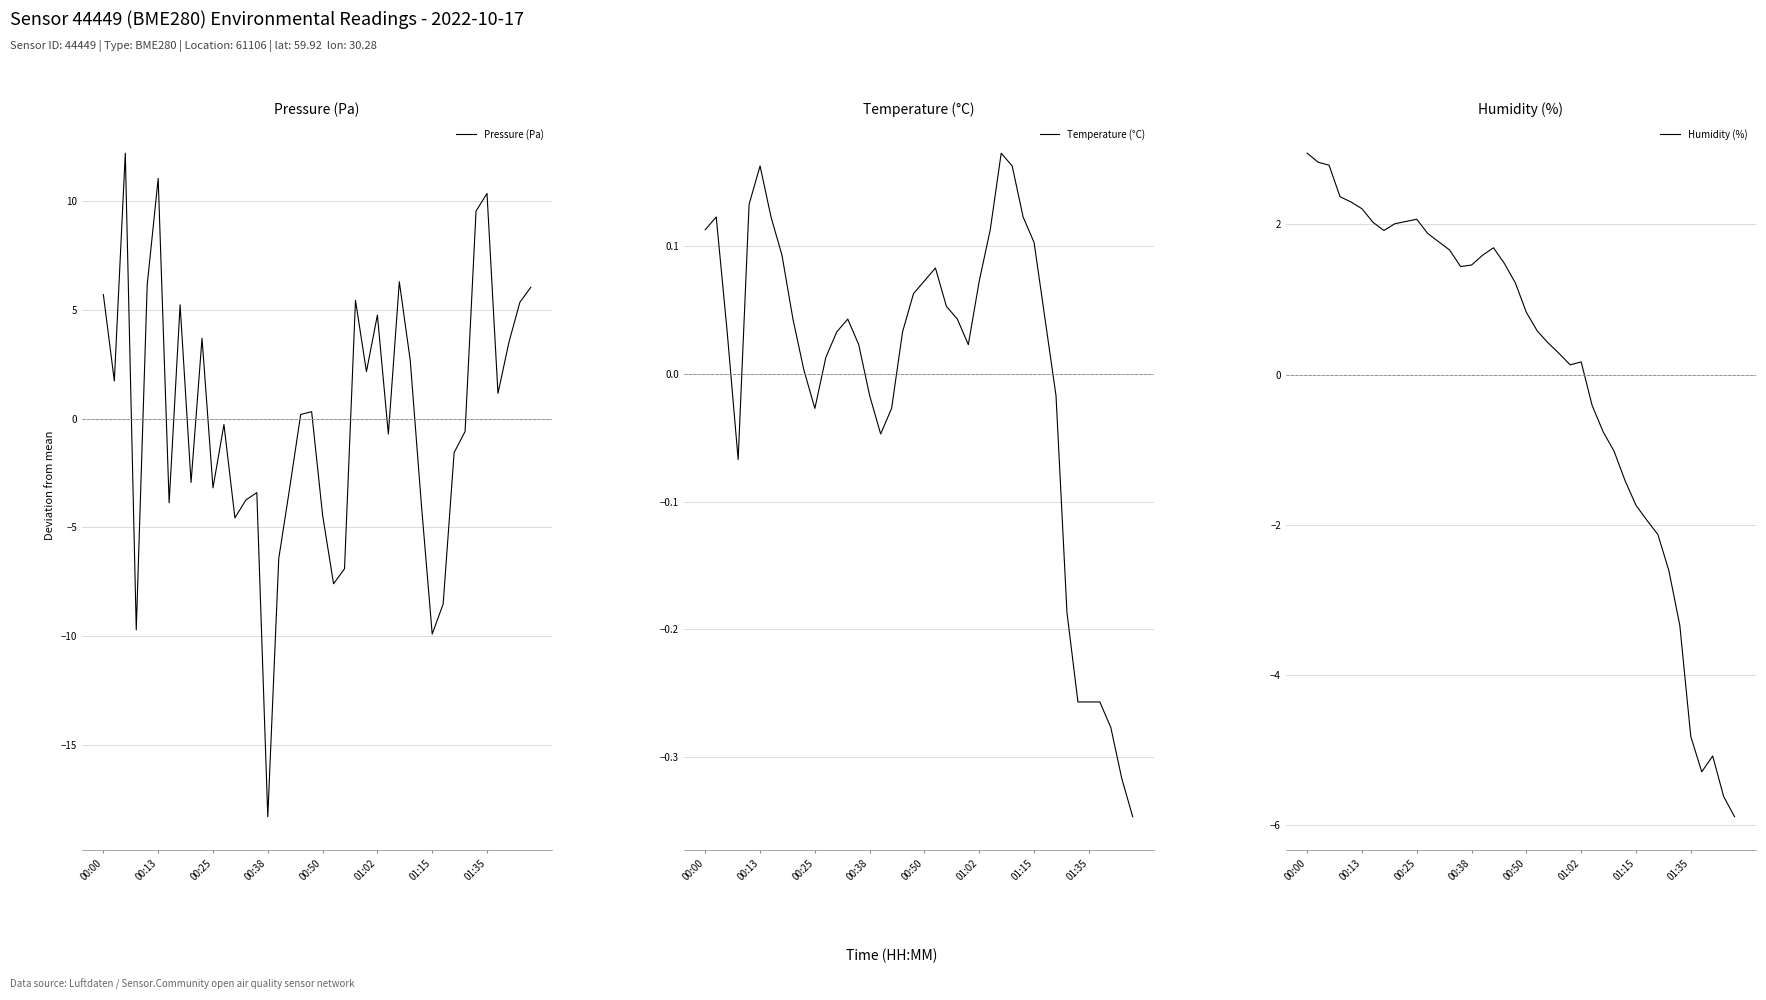

What is the highest value of the Temperature (°C) series?

0.2